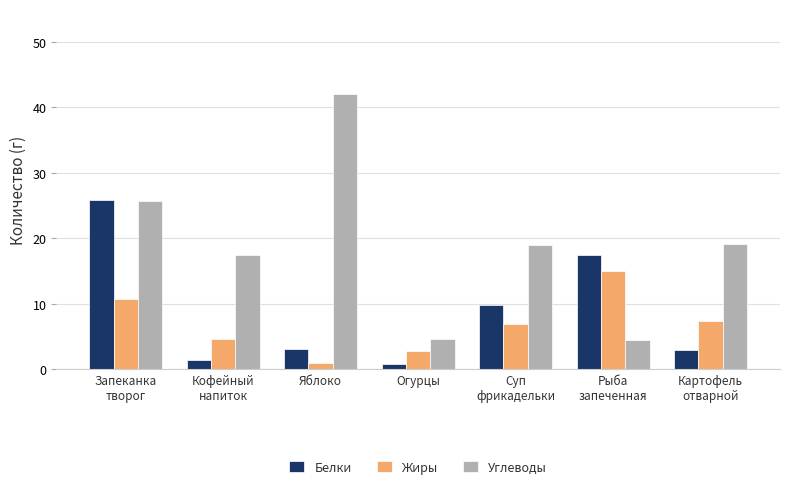

Are the bars grouped side by side (vs. stacked)?

Yes